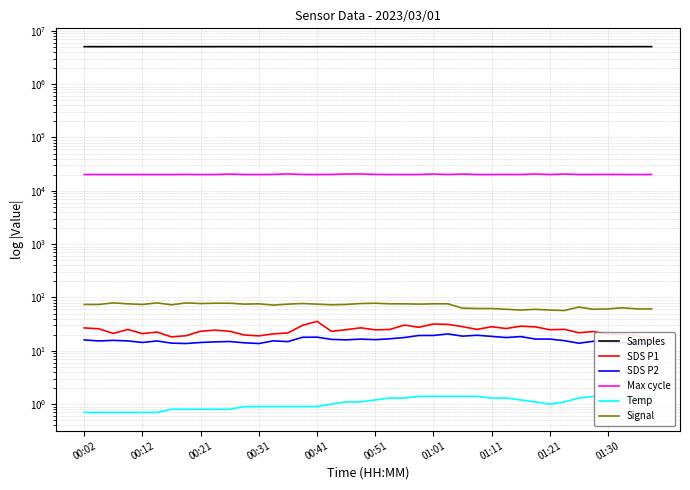

True or false: Temp and SDS P2 cross at least once.

False